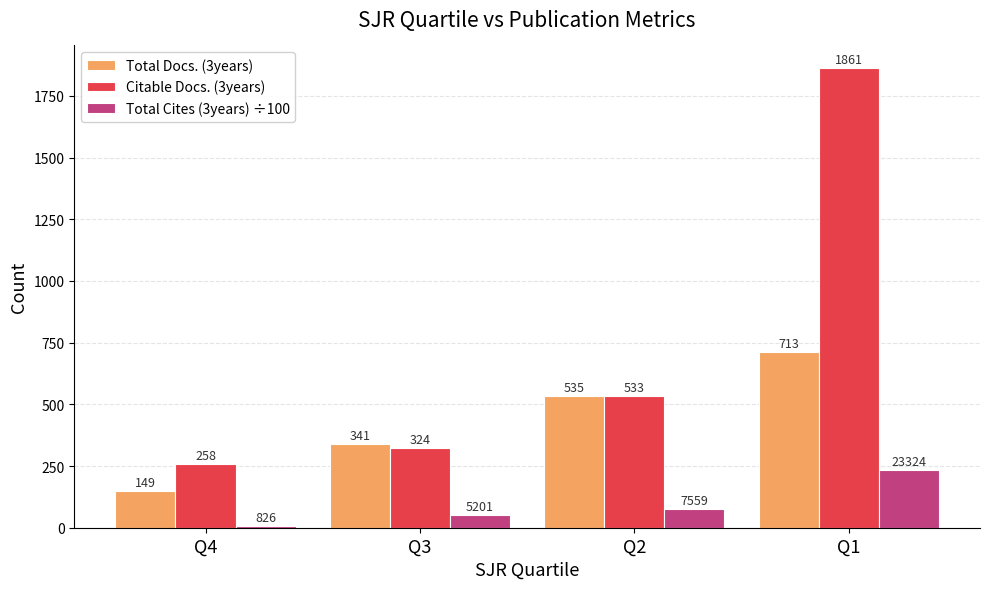

How many groups of bars are there?

4